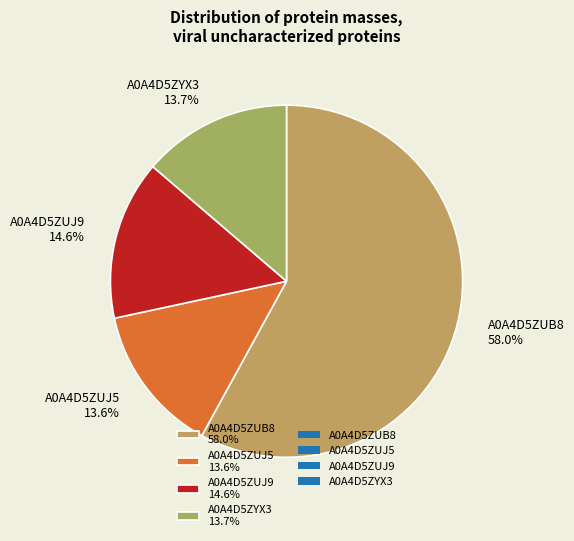

Is A0A4D5ZUB8 58.0% the majority of the pie?

Yes